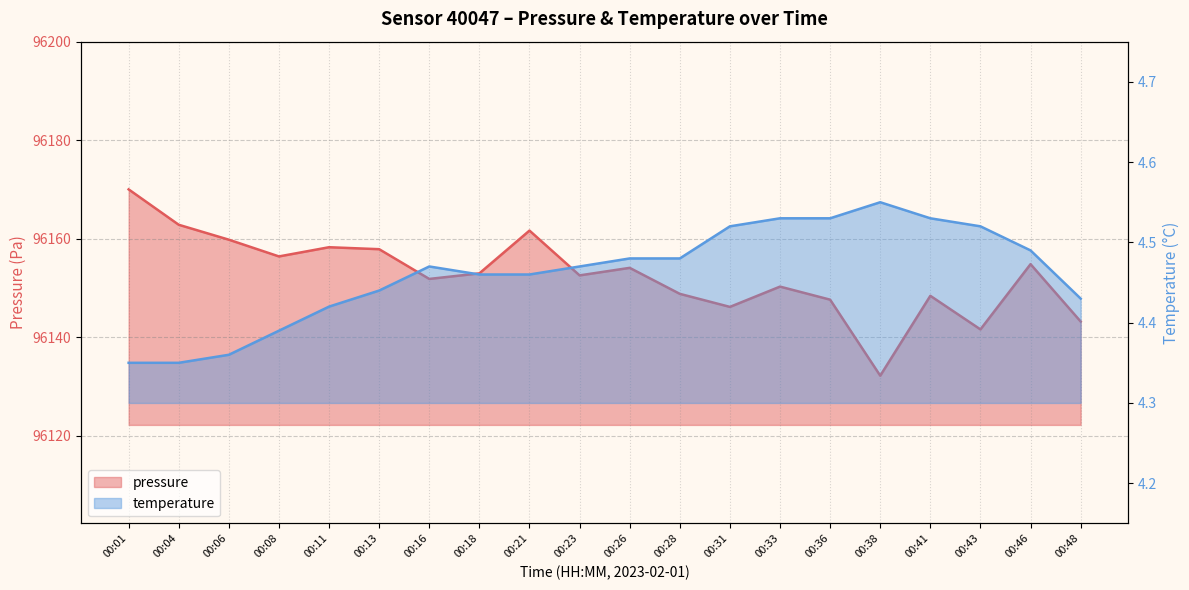

True or false: temperature and pressure cross at least once.

False